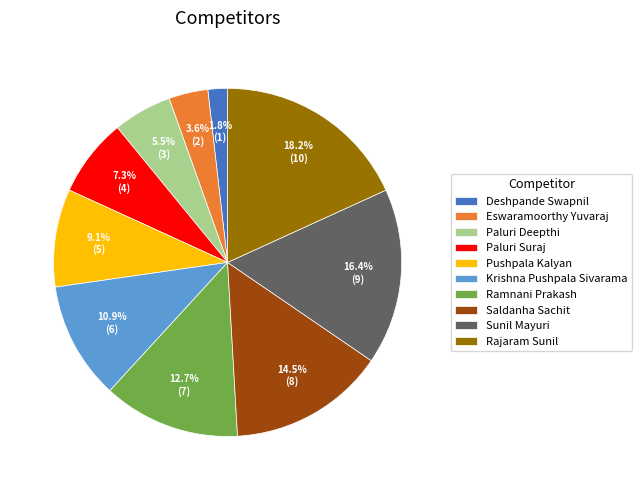

Count the number of slices in the pie.

10